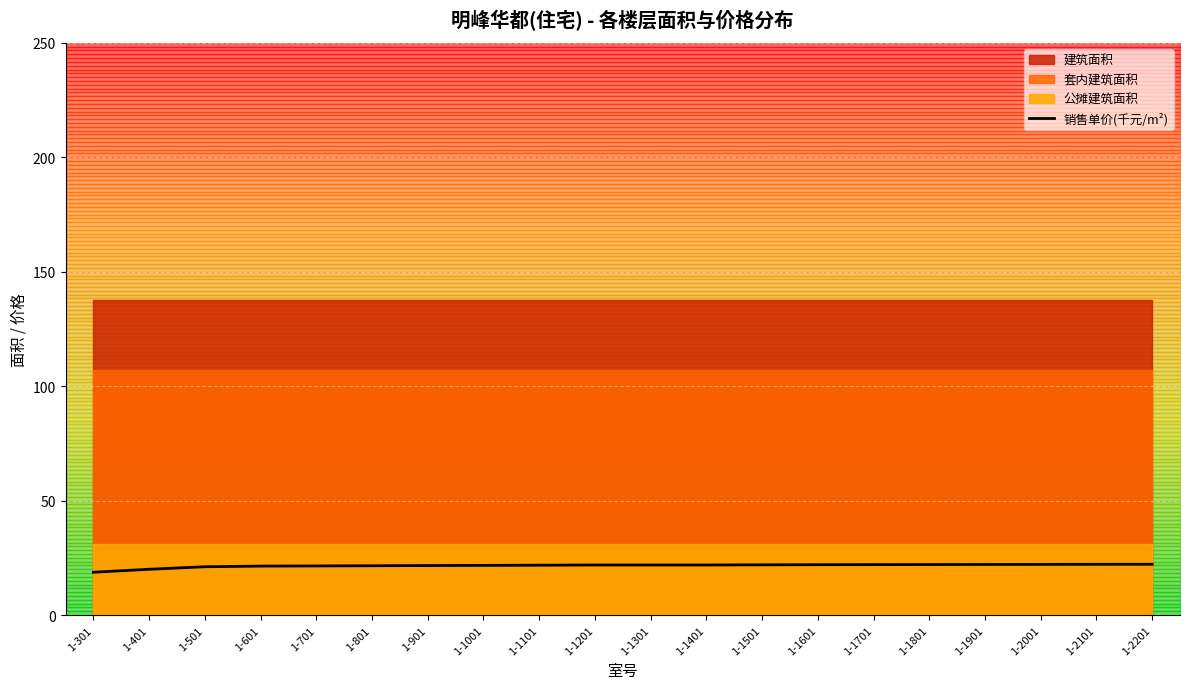

Rank the categories by value from lowest to highest.

1-301, 1-401, 1-501, 1-601, 1-701, 1-801, 1-901, 1-1001, 1-1101, 1-1201, 1-1301, 1-1401, 1-1501, 1-1601, 1-1701, 1-1801, 1-1901, 1-2001, 1-2101, 1-2201